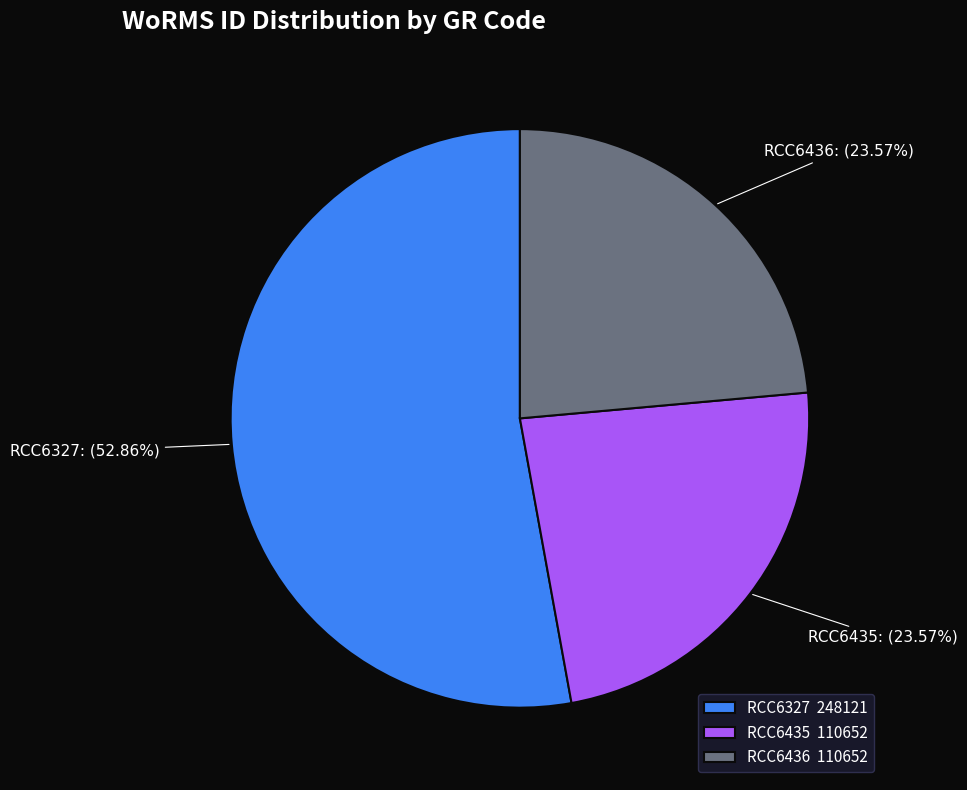

What is the ratio of the value at RCC6435 to the value at RCC6436?

1.0